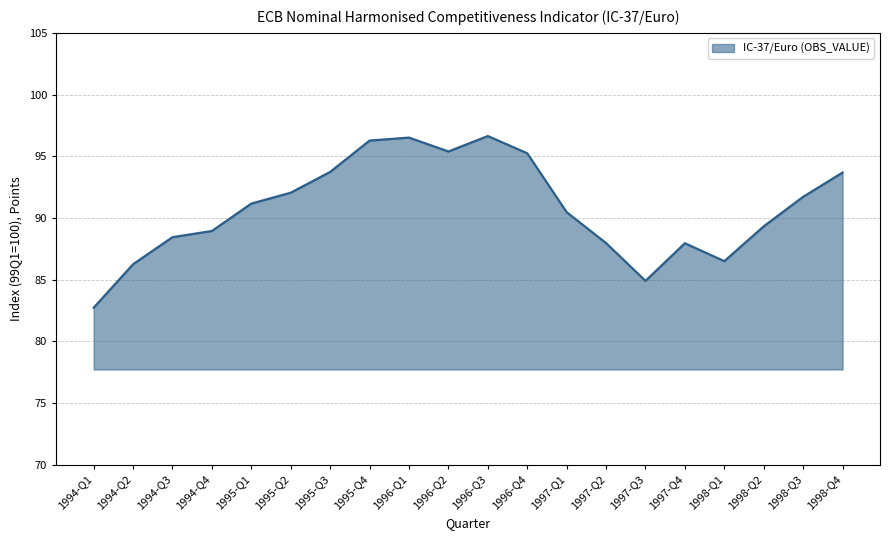

What is the change in value from 1994-Q4 to 1998-Q3?

+2.8